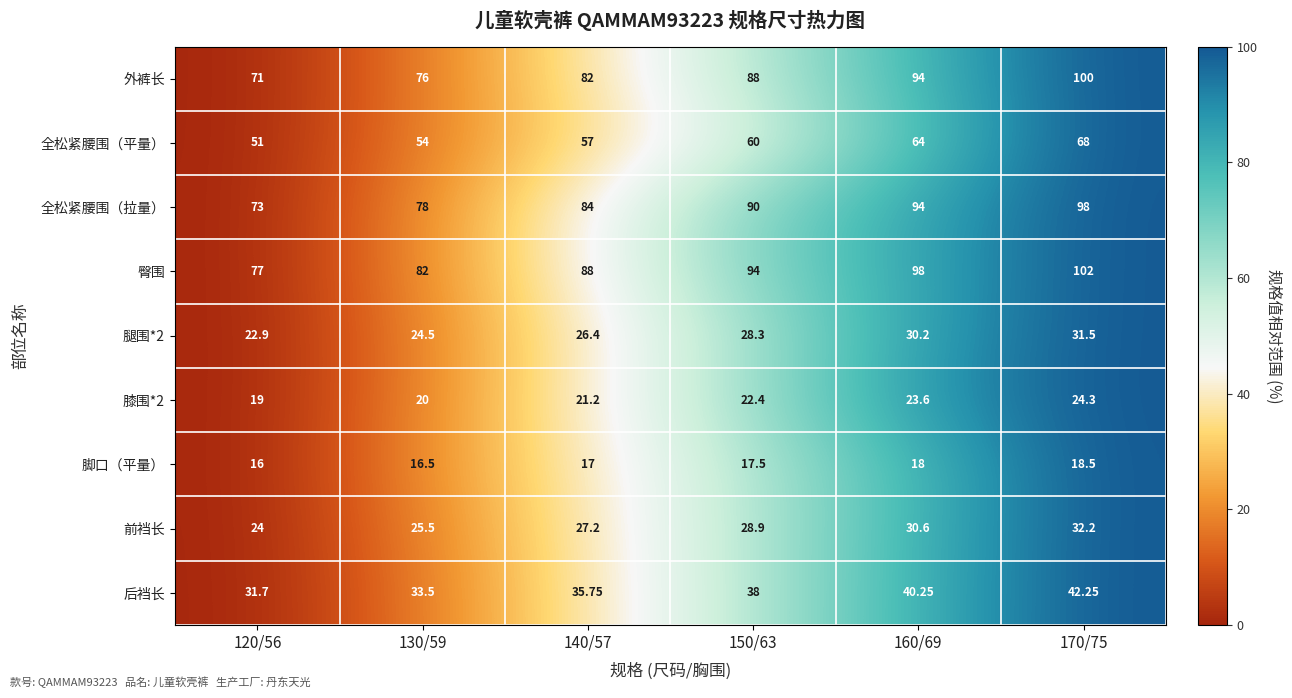

Which series has the largest total across all categories?

臀围